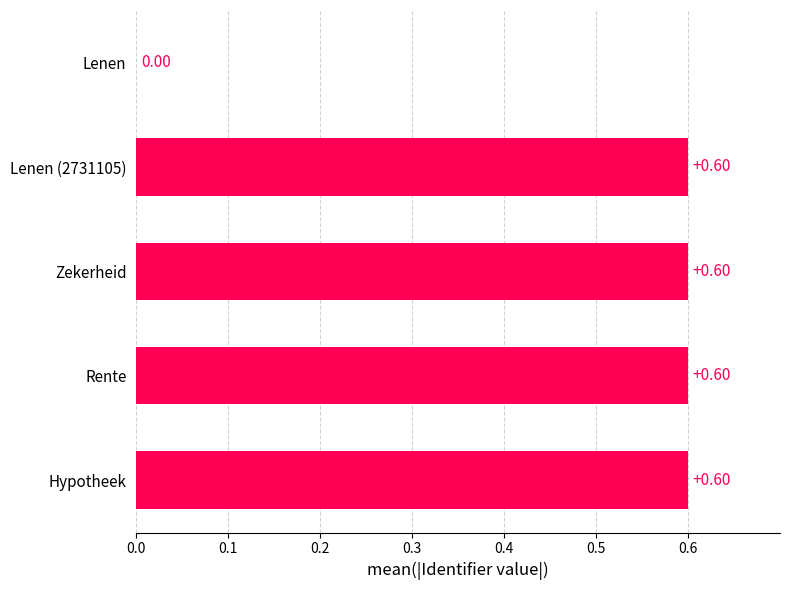

What is the maximum value shown in the chart?

0.6